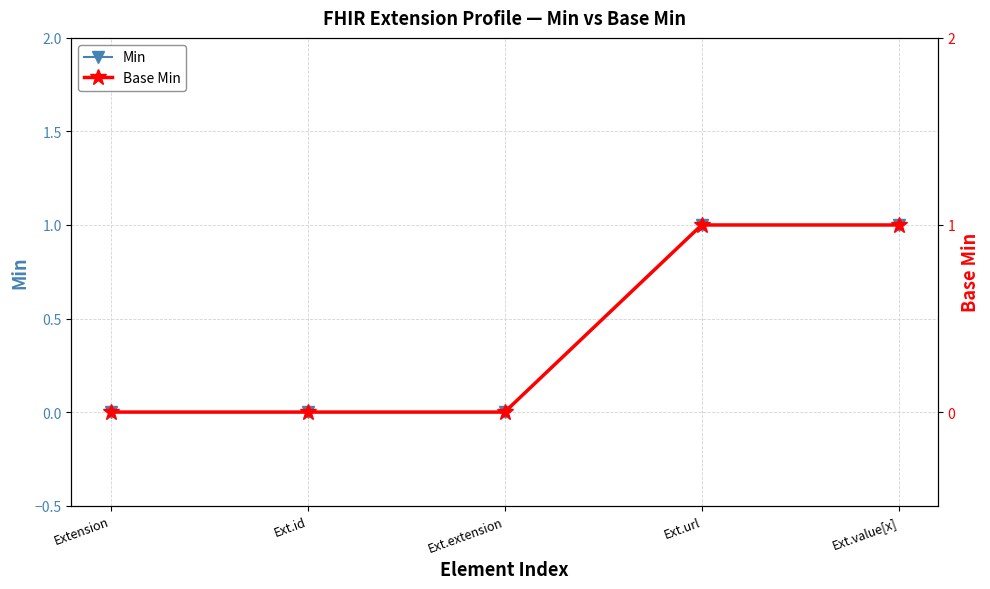

Between Extension and Ext.url, which series saw the biggest shift?

Min